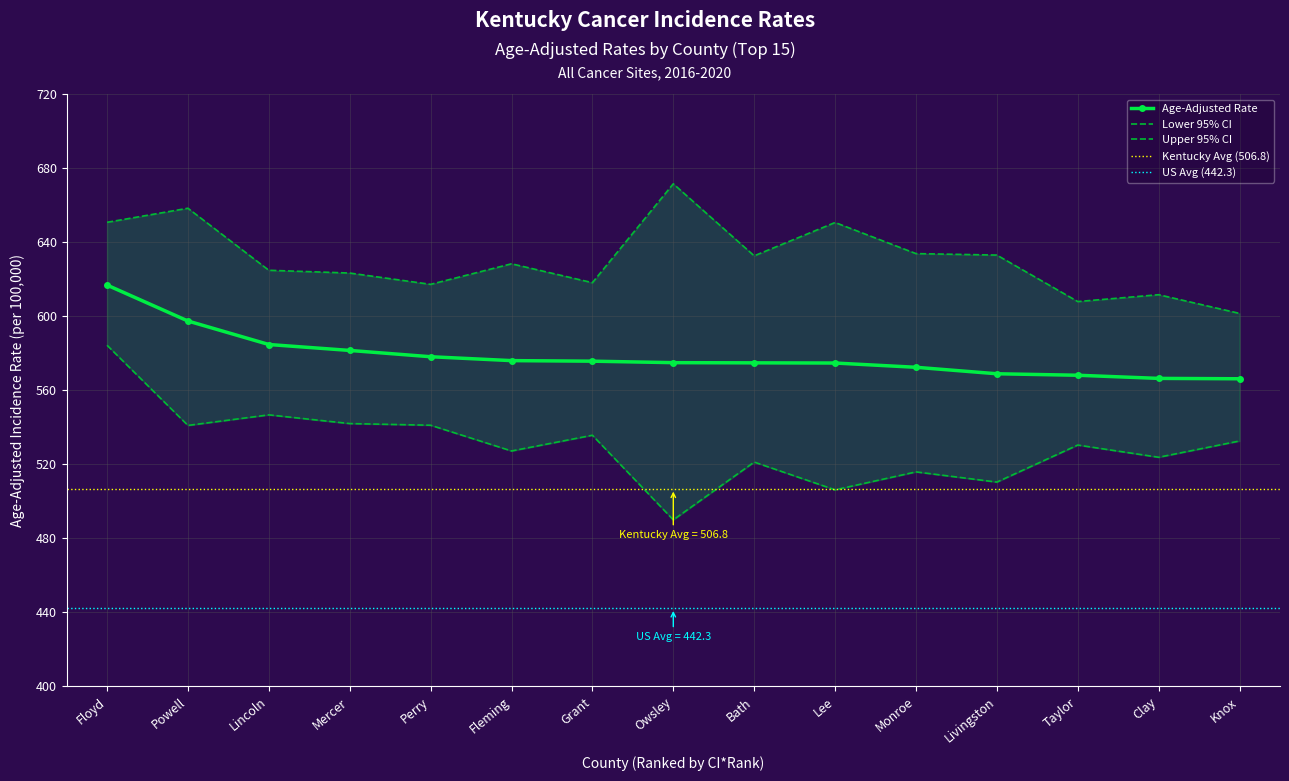

What position from the right is Mercer?

12